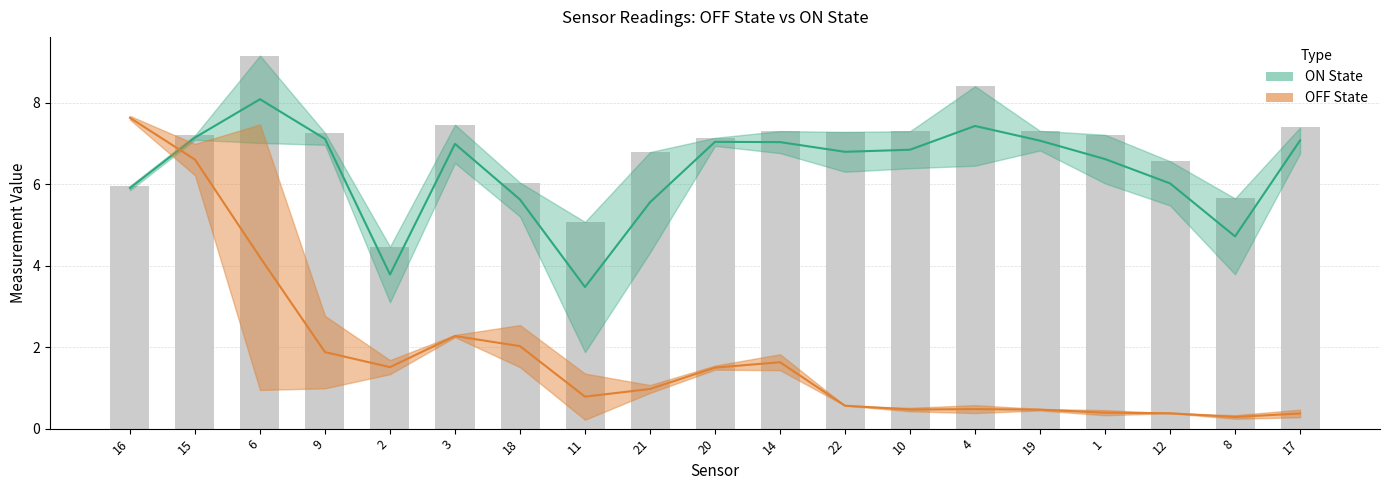

How many categories are shown in the chart?

19